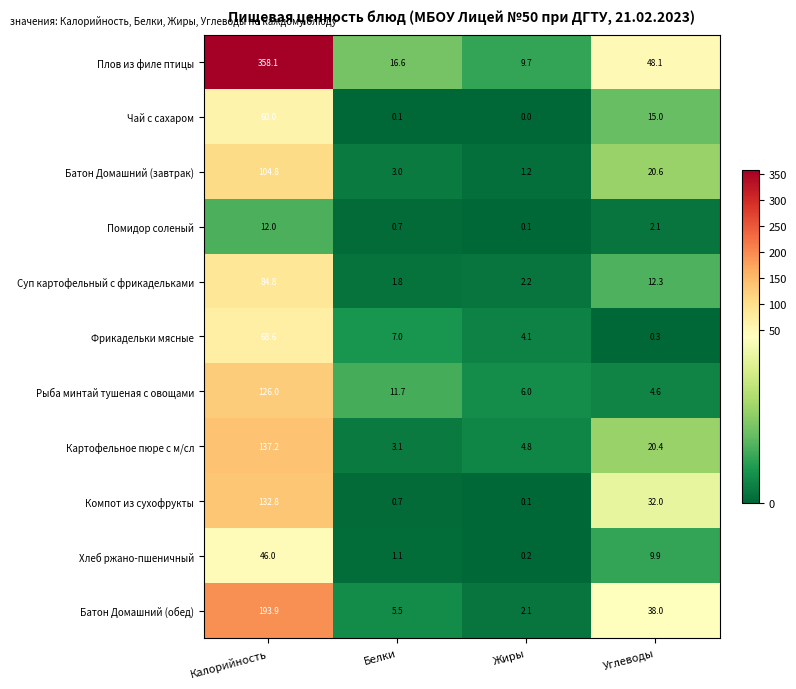

Which series changed the most between Калорийность and Белки?

Плов из филе птицы